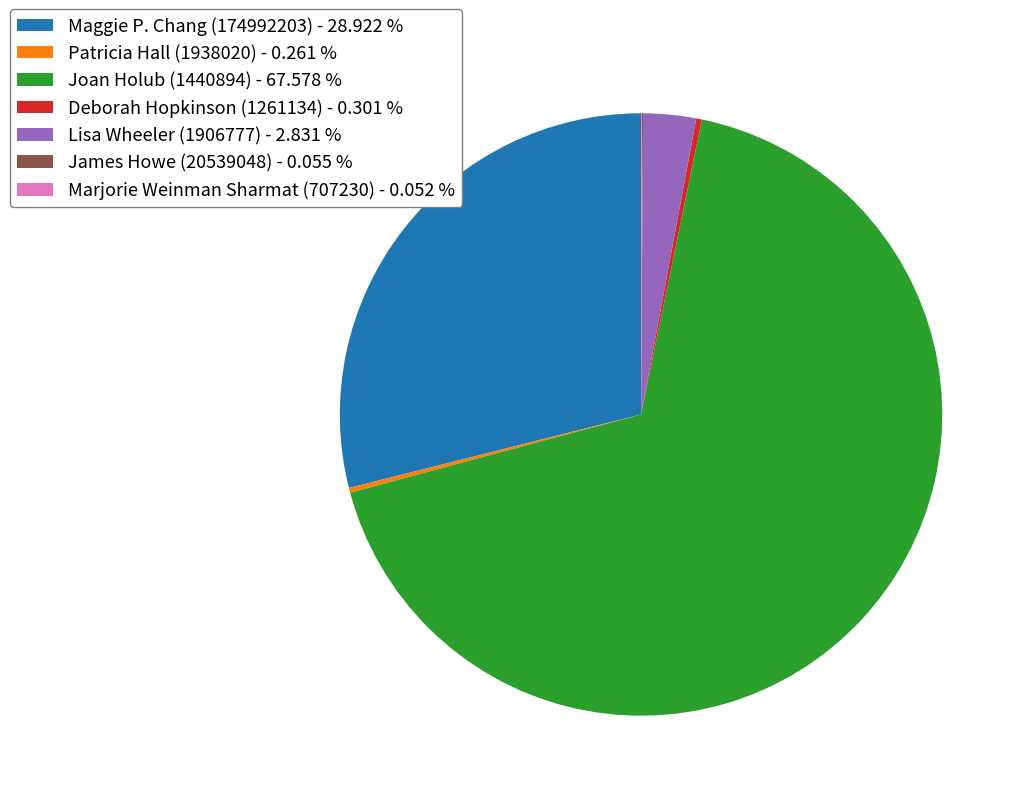

Is there any slice that represents more than half of the pie?

Yes